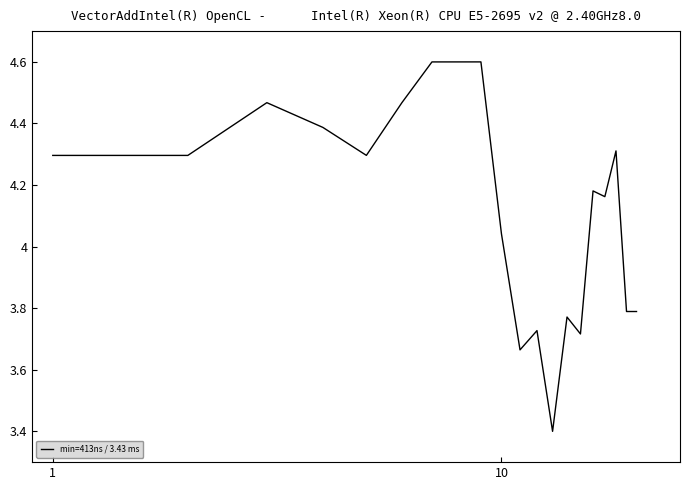

What is the minimum value shown in the chart?

3.4